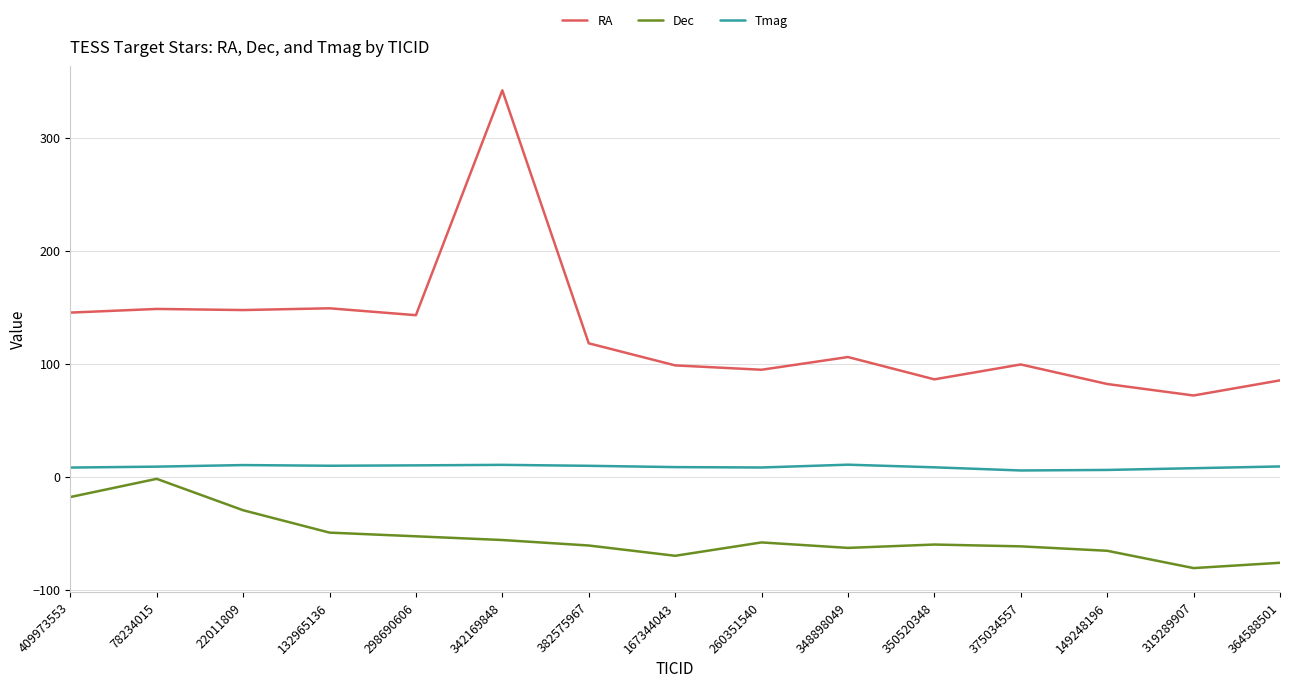

True or false: Tmag and RA intersect in this chart.

False